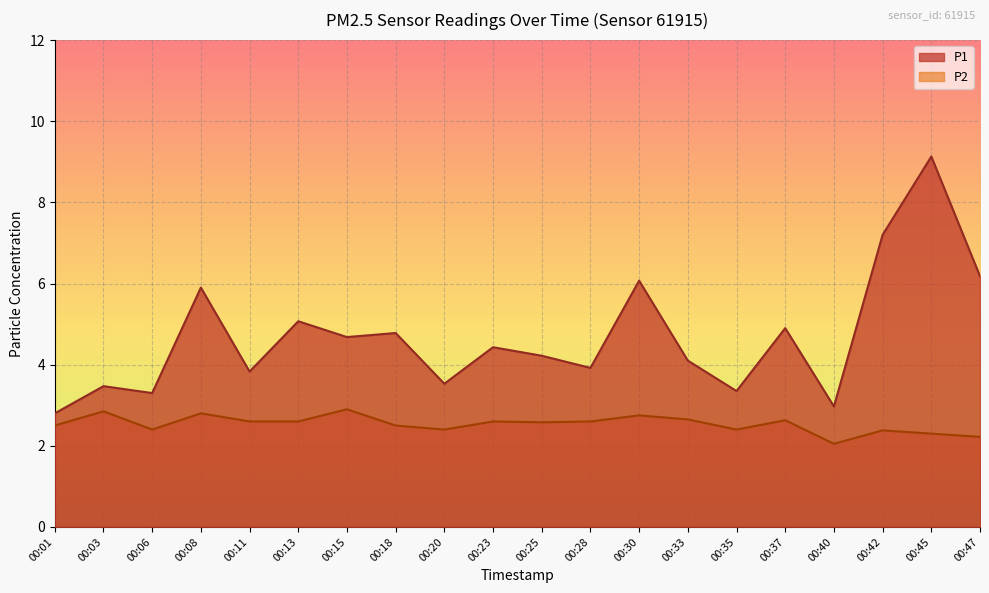

Is it true that P1 equals 9.1 at 00:45?

True